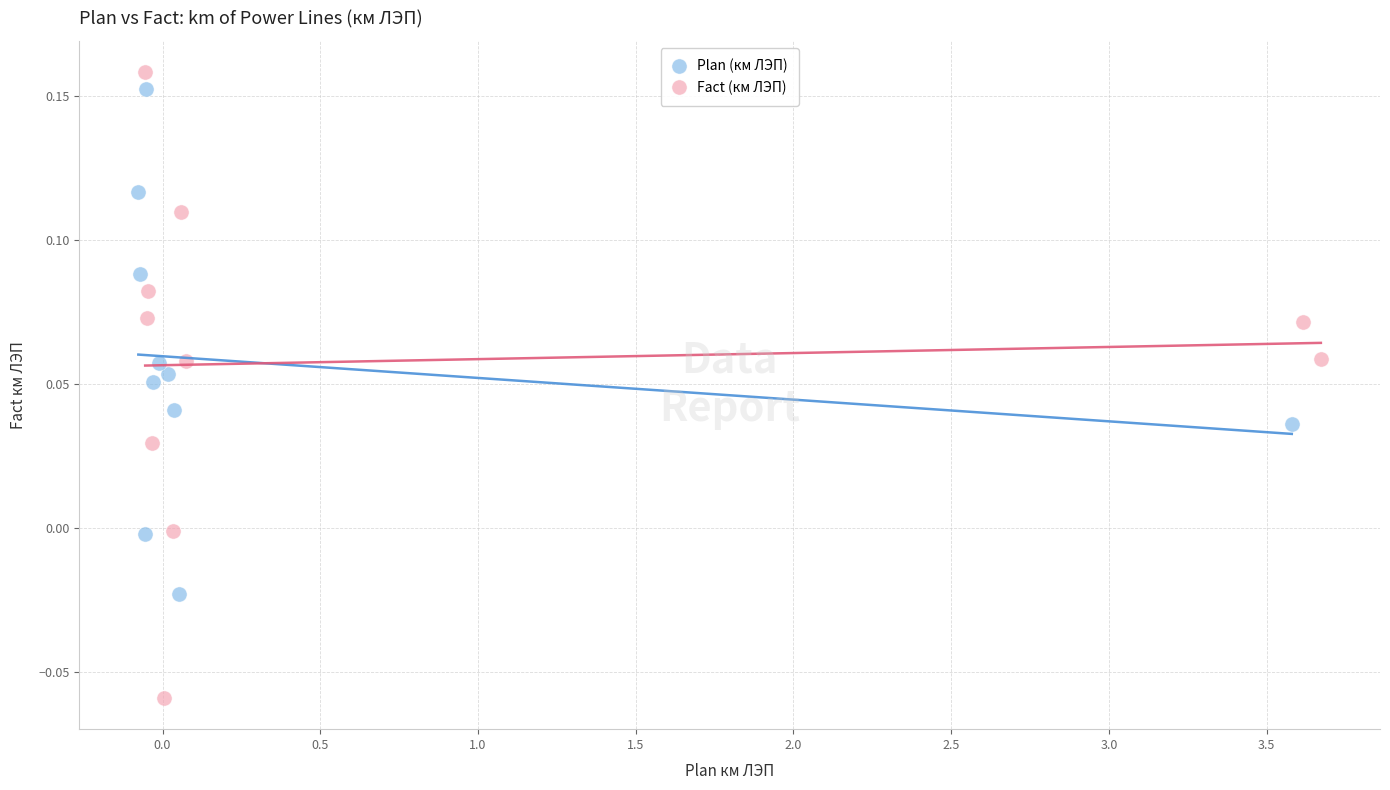

Which series reaches the minimum Y coordinate?

Fact (км ЛЭП)